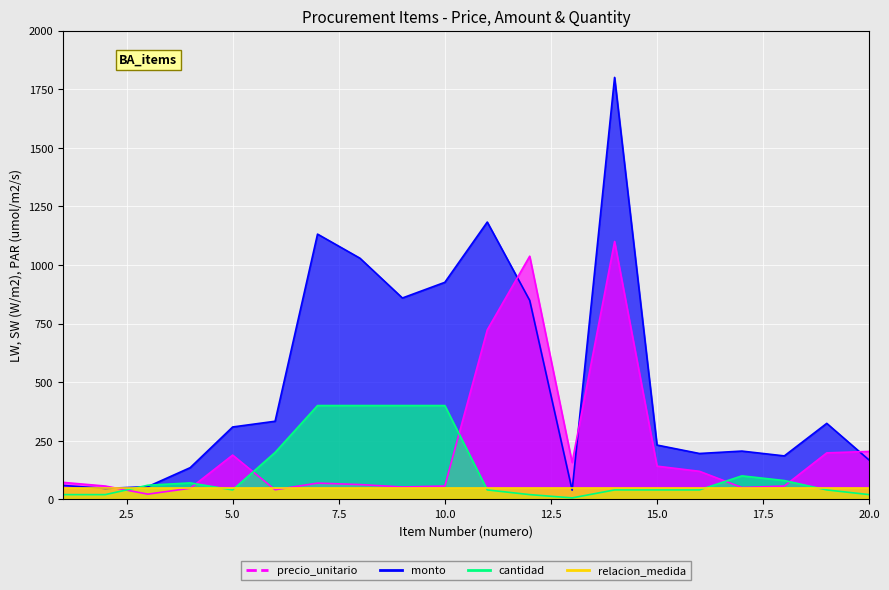

What is the difference between the maximum and minimum values in the precio_unitario series?

1078.0